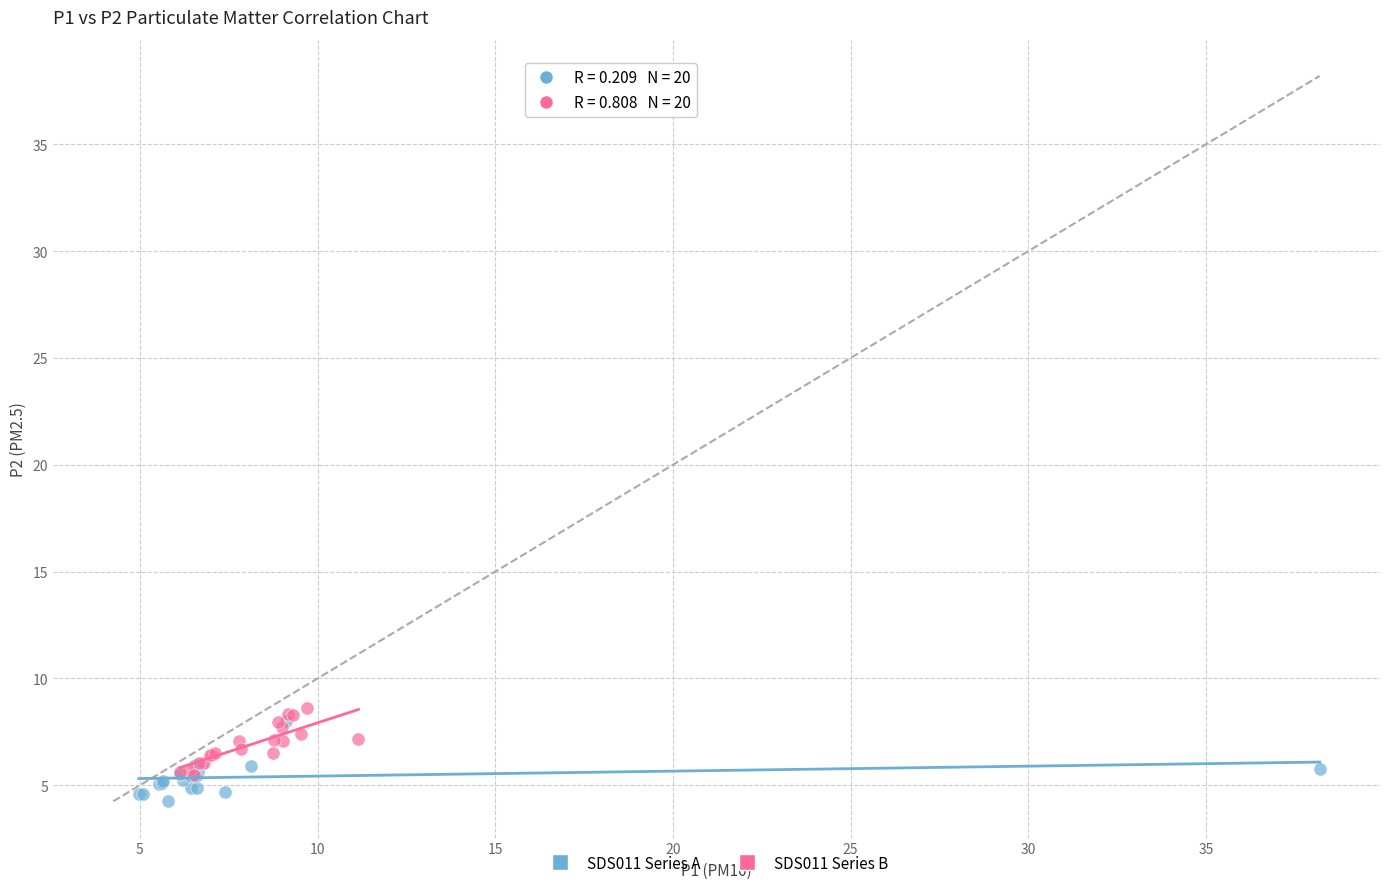

What are all the series names shown in the legend?

SDS011 Series A, SDS011 Series B